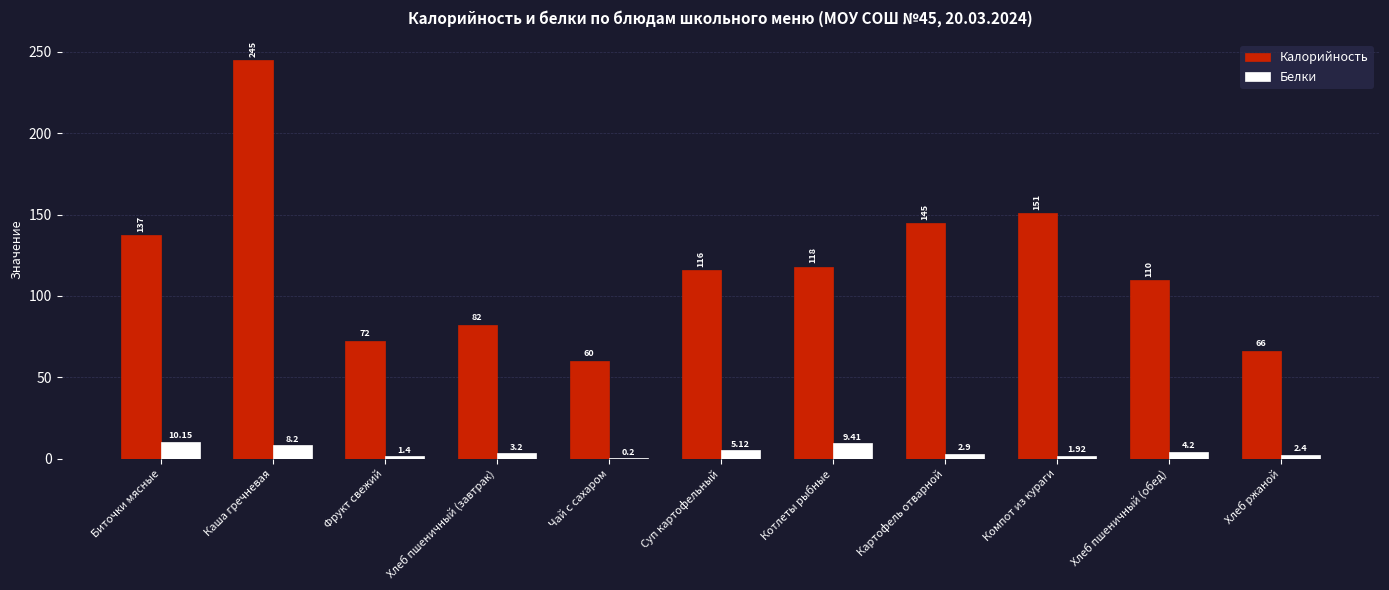

Which series has the largest total across all categories?

Калорийность